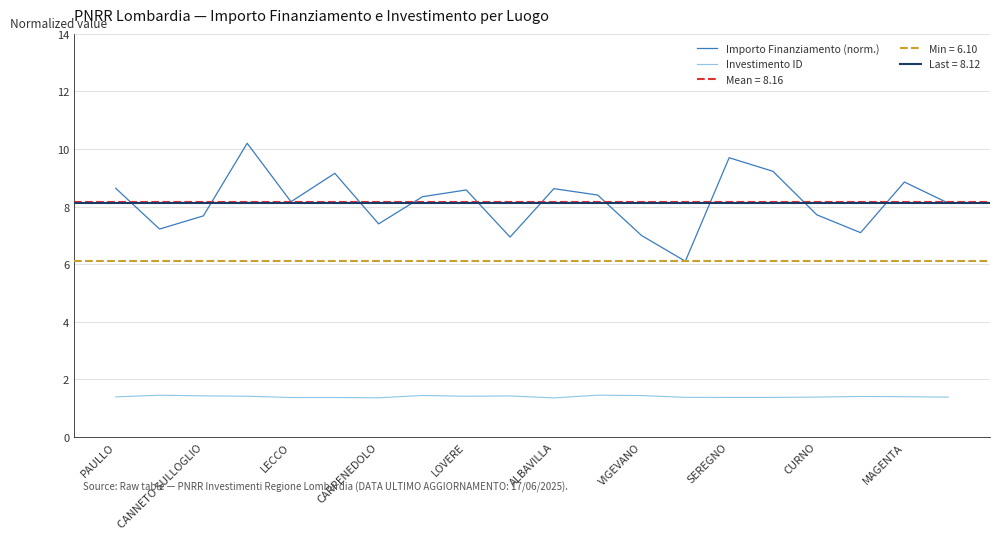

True or false: Importo Finanziamento (norm.) and Investimento ID intersect in this chart.

False